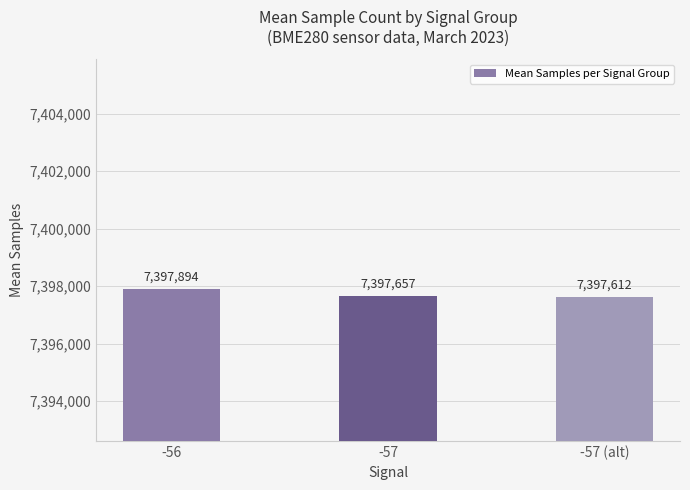

Rank the categories by value from lowest to highest.

-57 (alt), -57, -56